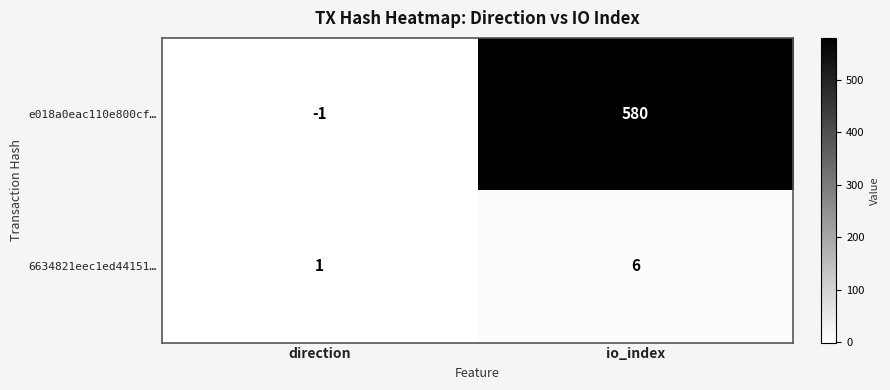

What is the spread (max minus min) of values at direction?

2